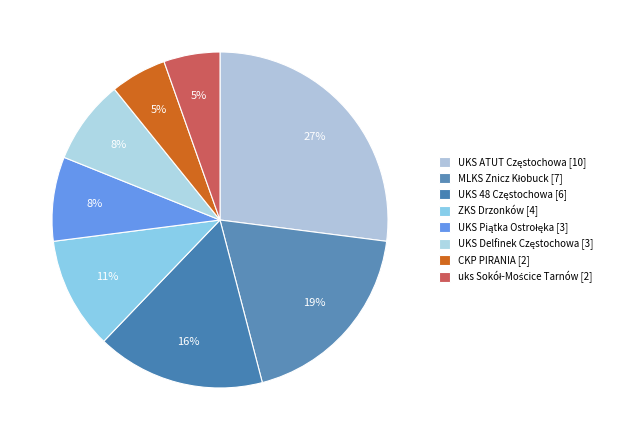

Count the number of slices in the pie.

8